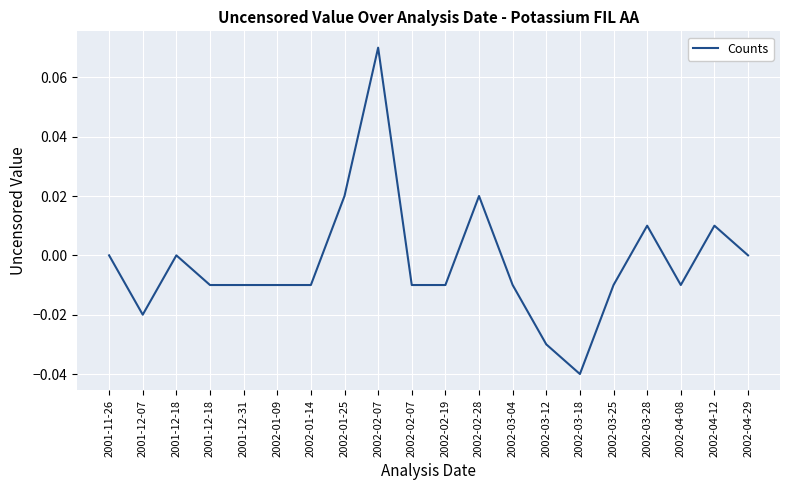

Is this an area chart (filled region under the line)?

No